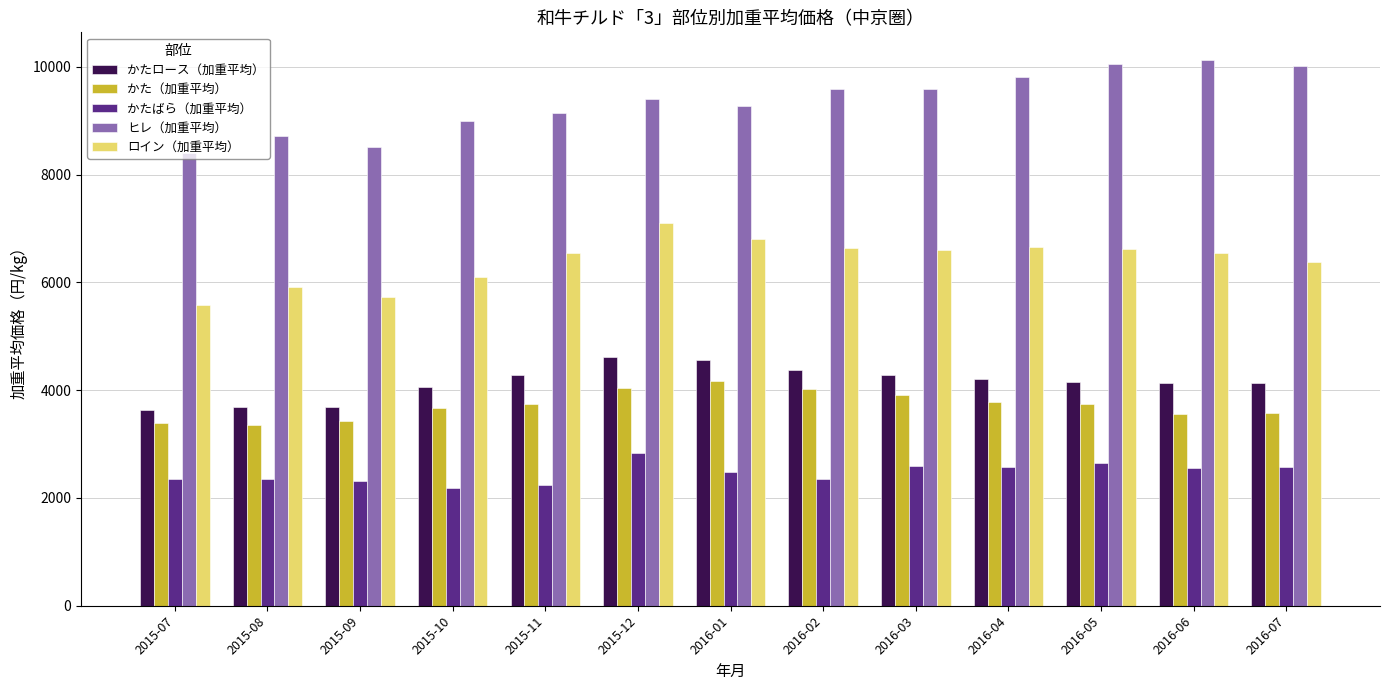

At which category is the sum across all series the highest?

2015-12